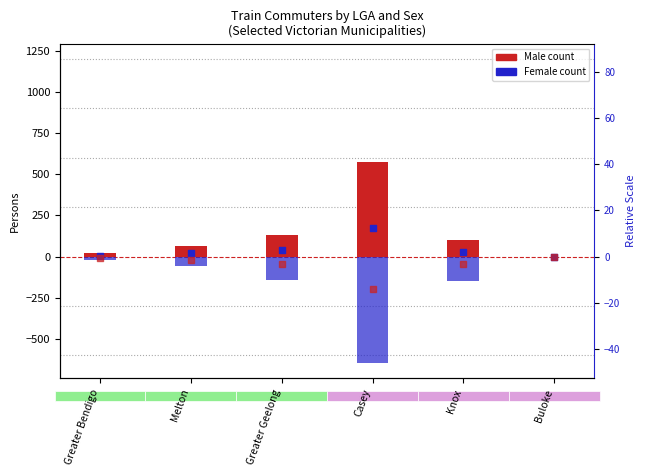

At which category is the sum across all series the highest?

Melton